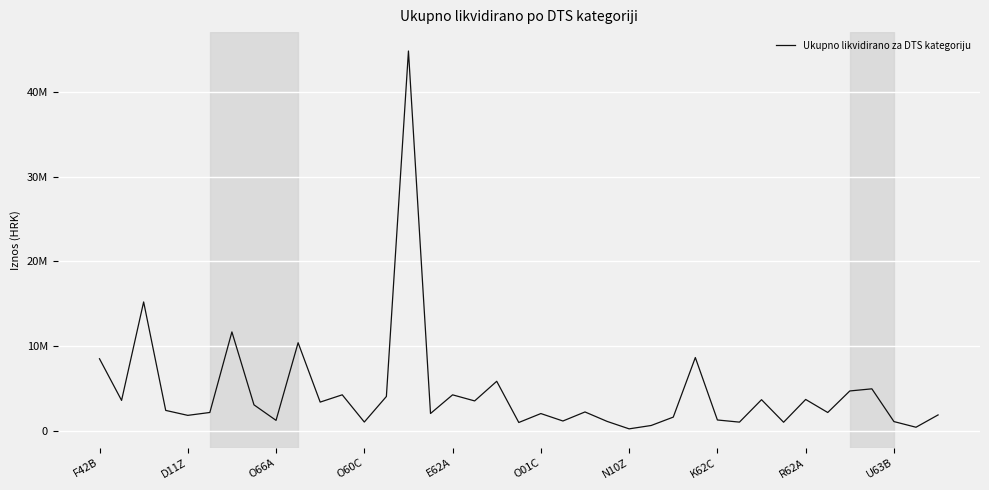

Which label corresponds to the largest value in the chart?

14